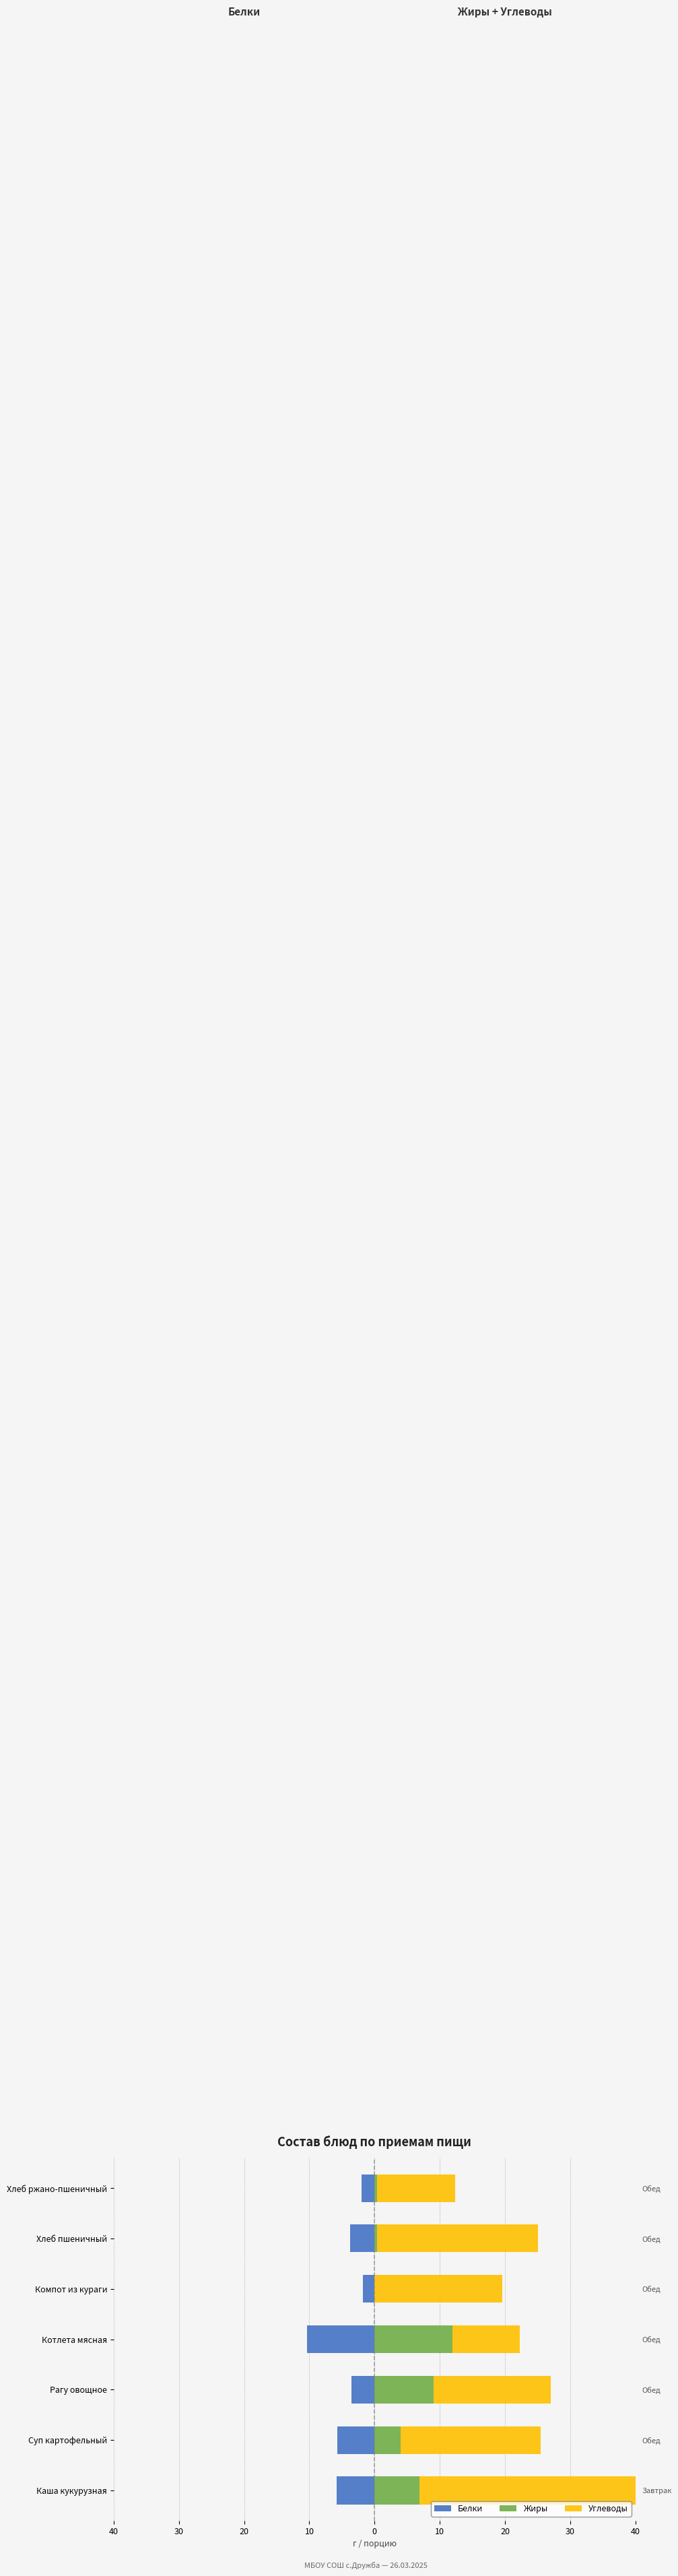

What are all the series names shown in the legend?

Белки, Жиры, Углеводы